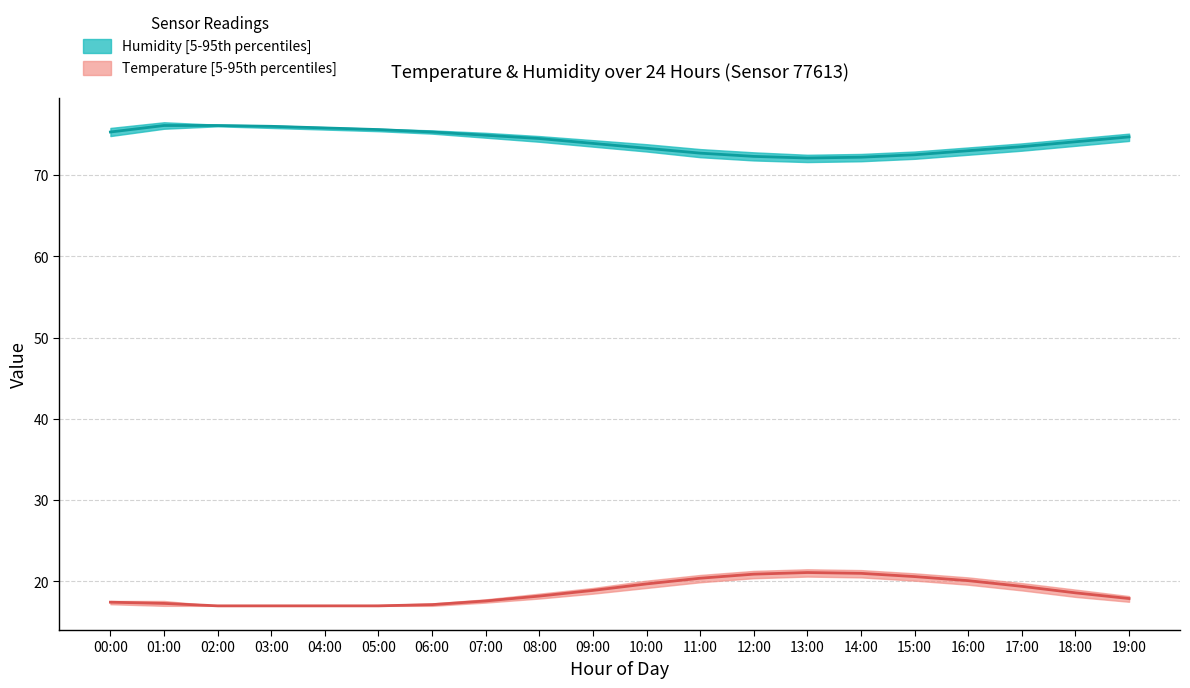

At which label does hum_median reach its peak?

01:00